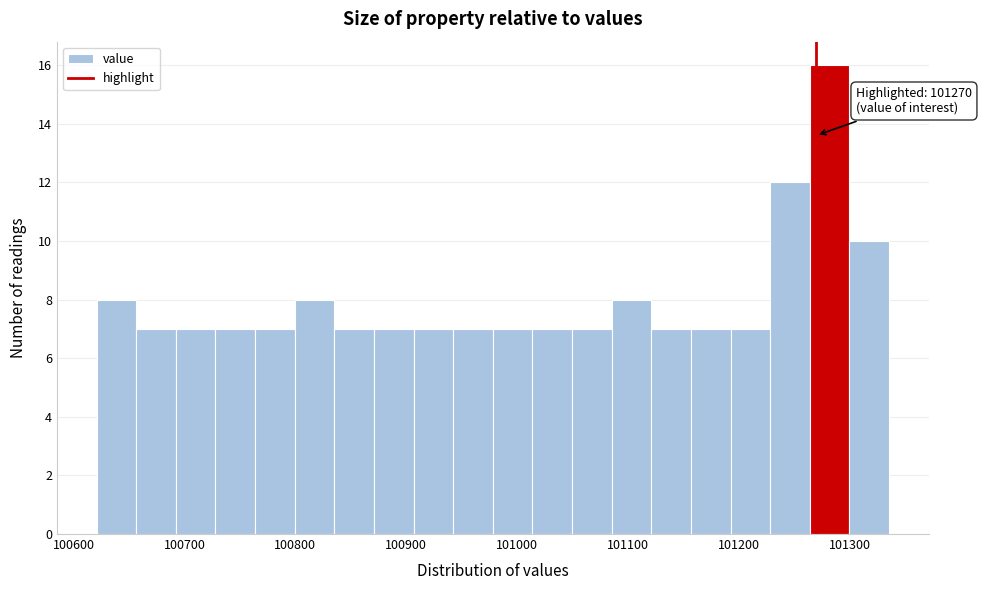

Around what value on the x-axis is the tallest bar? Give the approximate position of its centre, as read against the axis.

101280